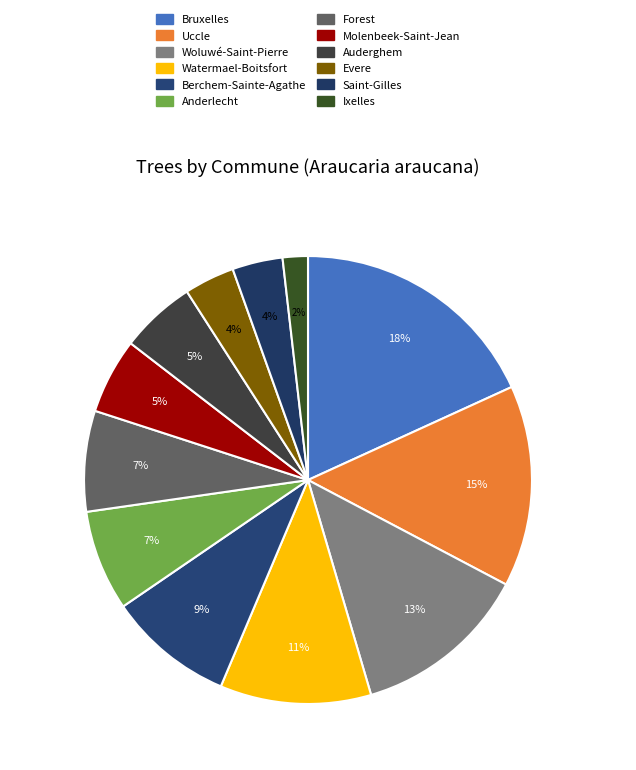

To the nearest percent, what portion does Saint-Gilles represent?

4%